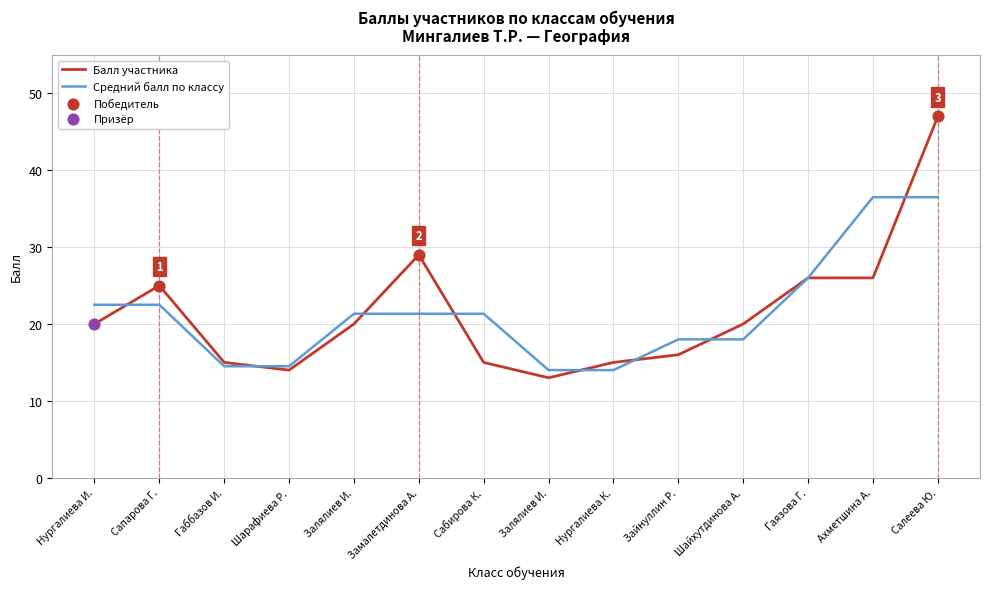

How many lines are shown in the chart?

2